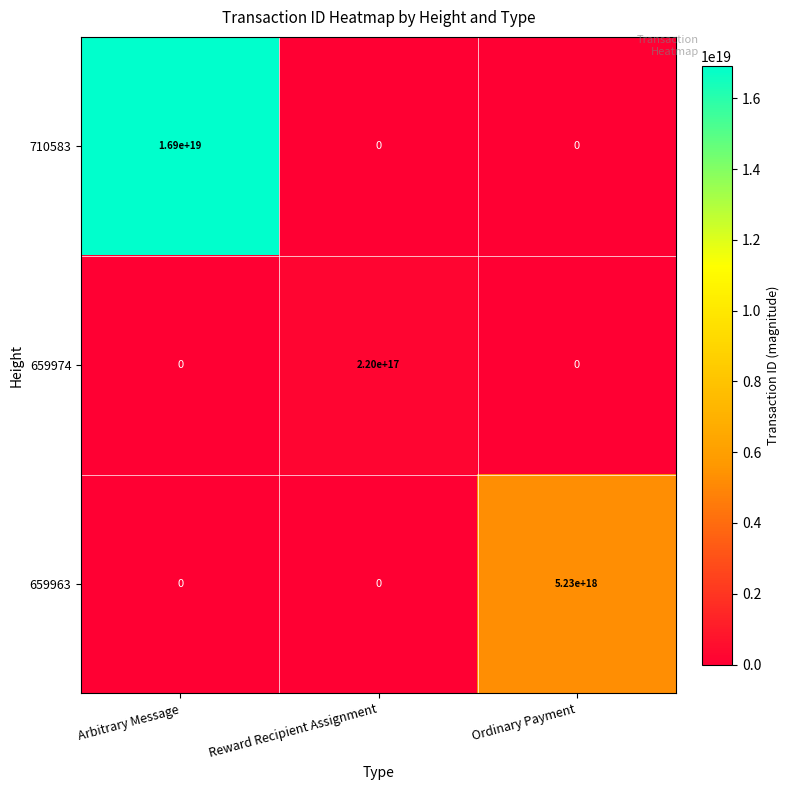

Count the number of categories in the chart.

3